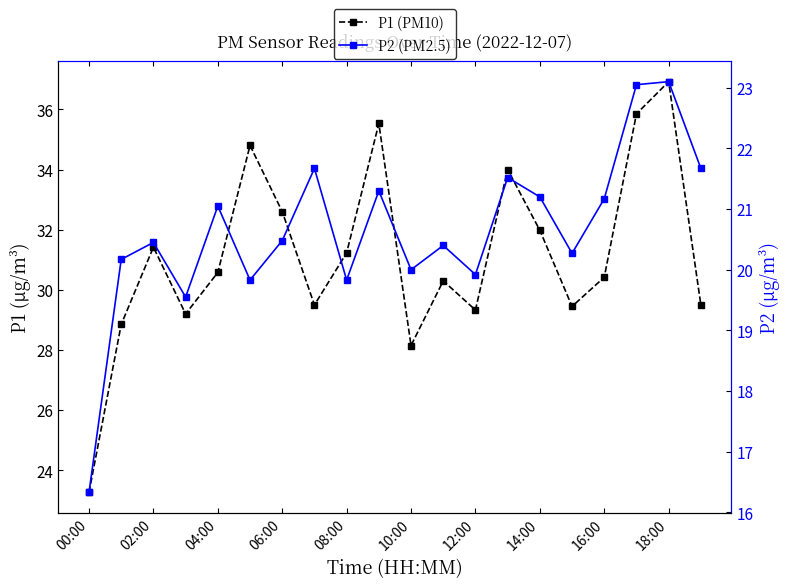

Is the value of P2 (PM2.5) at 13 greater than the value of P1 (PM10) at 00:00?

No